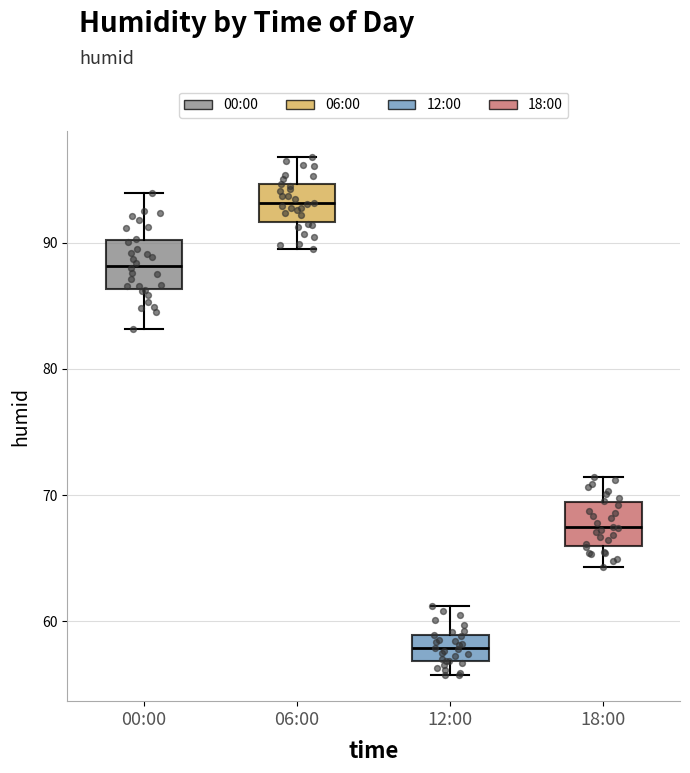

Reading left to right, transcribe this box plot: for each box, give where its median line is, the range the box spans, and where its two whiskers end, as read against the y-axis. The values are not printed on the chart, so give them approximately, as read against the axis.

00:00: median 88, box 86 to 90, whiskers 83 to 94
06:00: median 93, box 92 to 95, whiskers 90 to 97
12:00: median 58, box 57 to 59, whiskers 56 to 61
18:00: median 67, box 66 to 69, whiskers 64 to 71